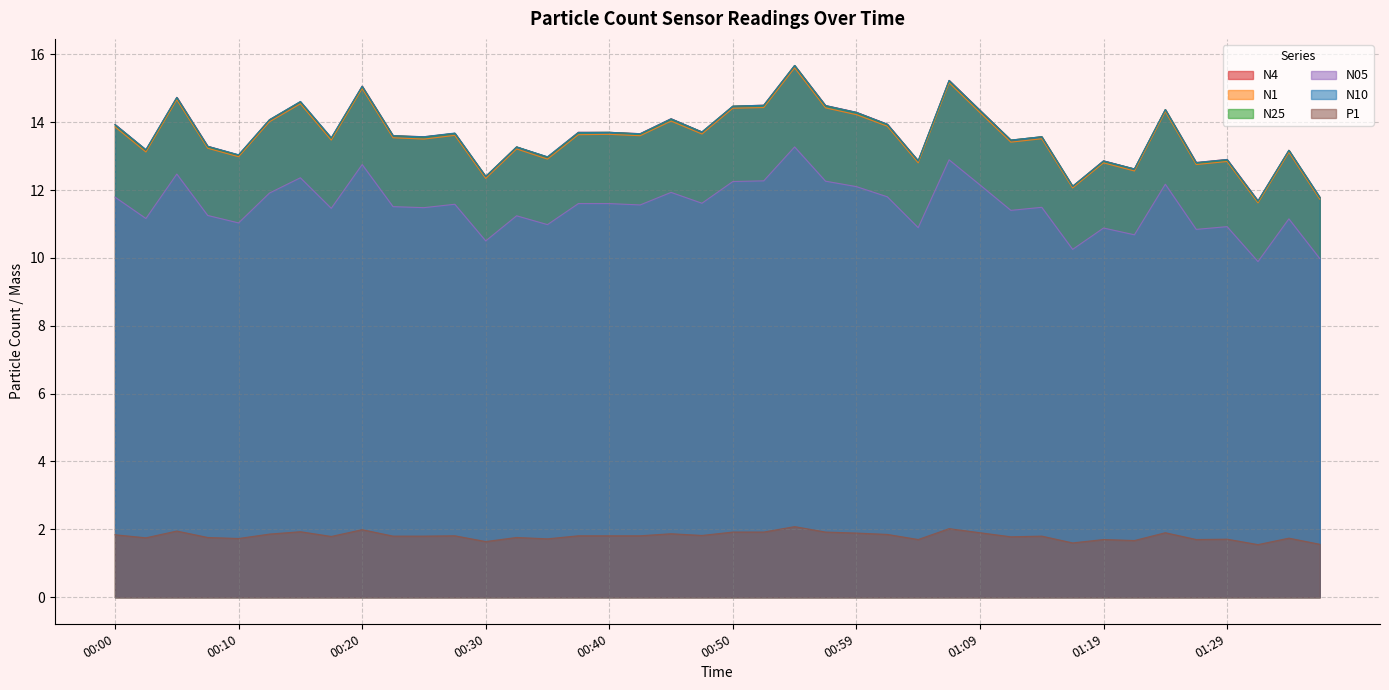

At how many categories does at least one series exceed 3?

40